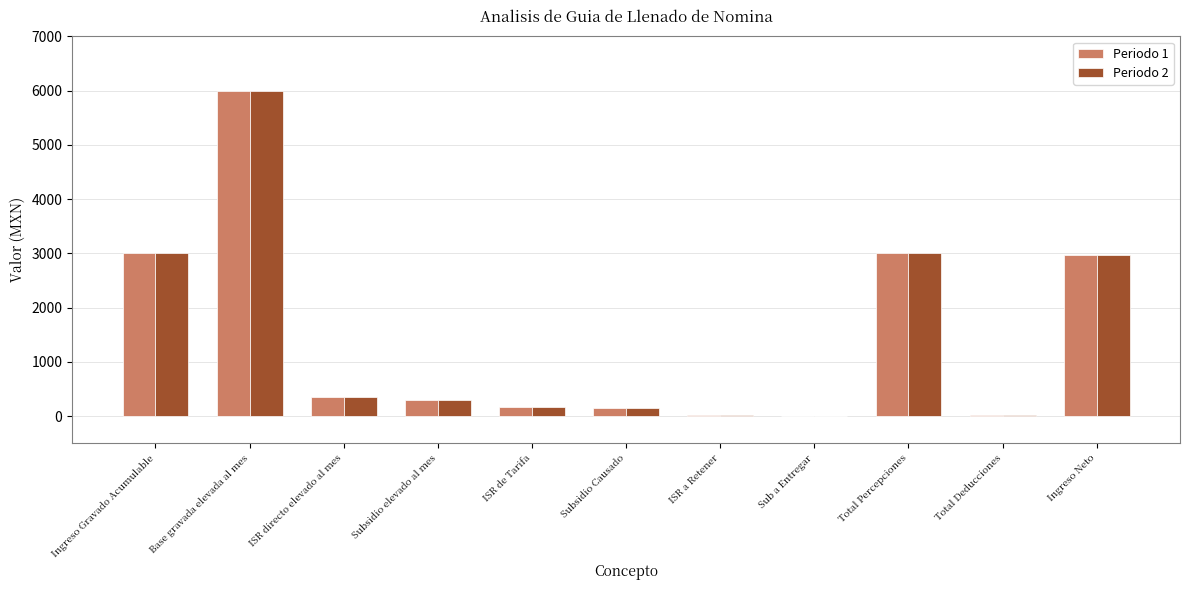

At which category is the sum across all series the highest?

Base gravada elevada al mes